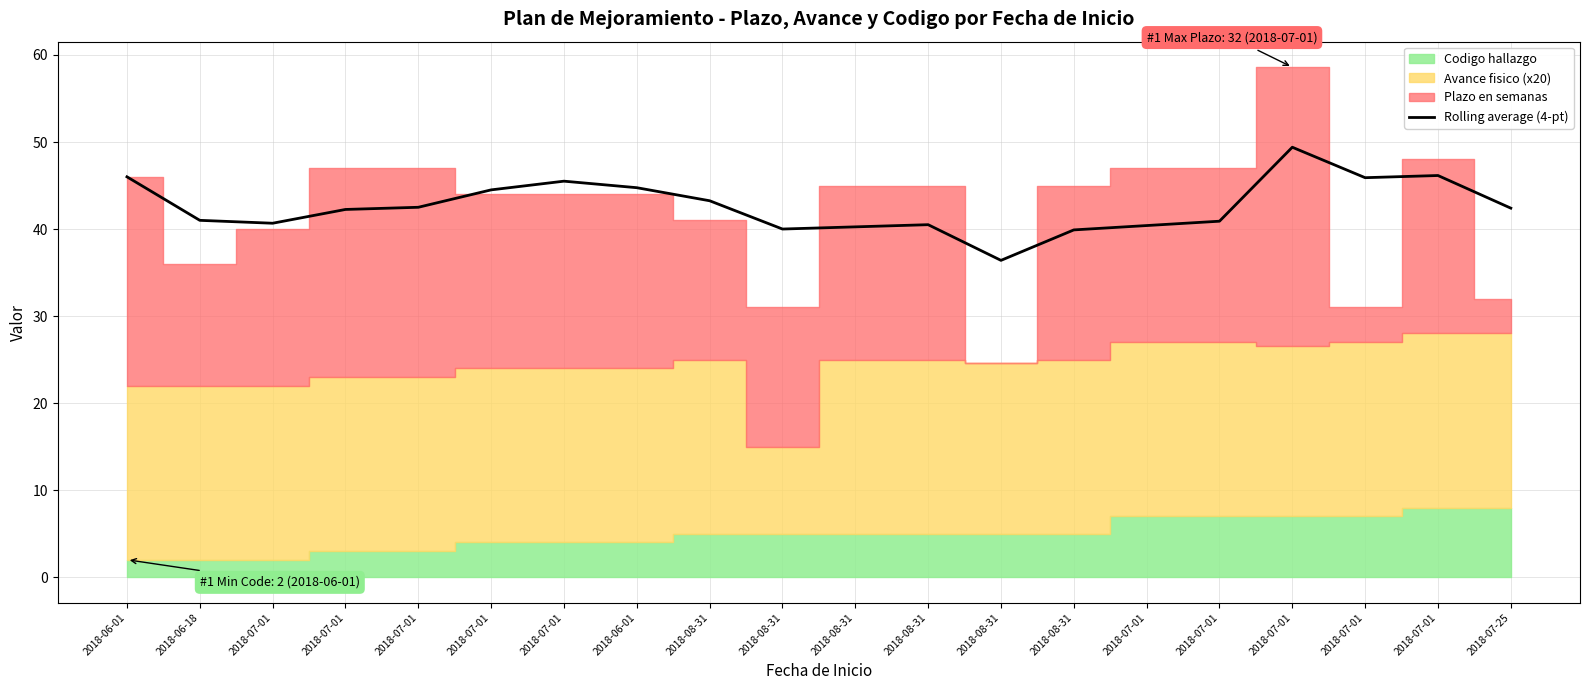

How many lines are shown in the chart?

1